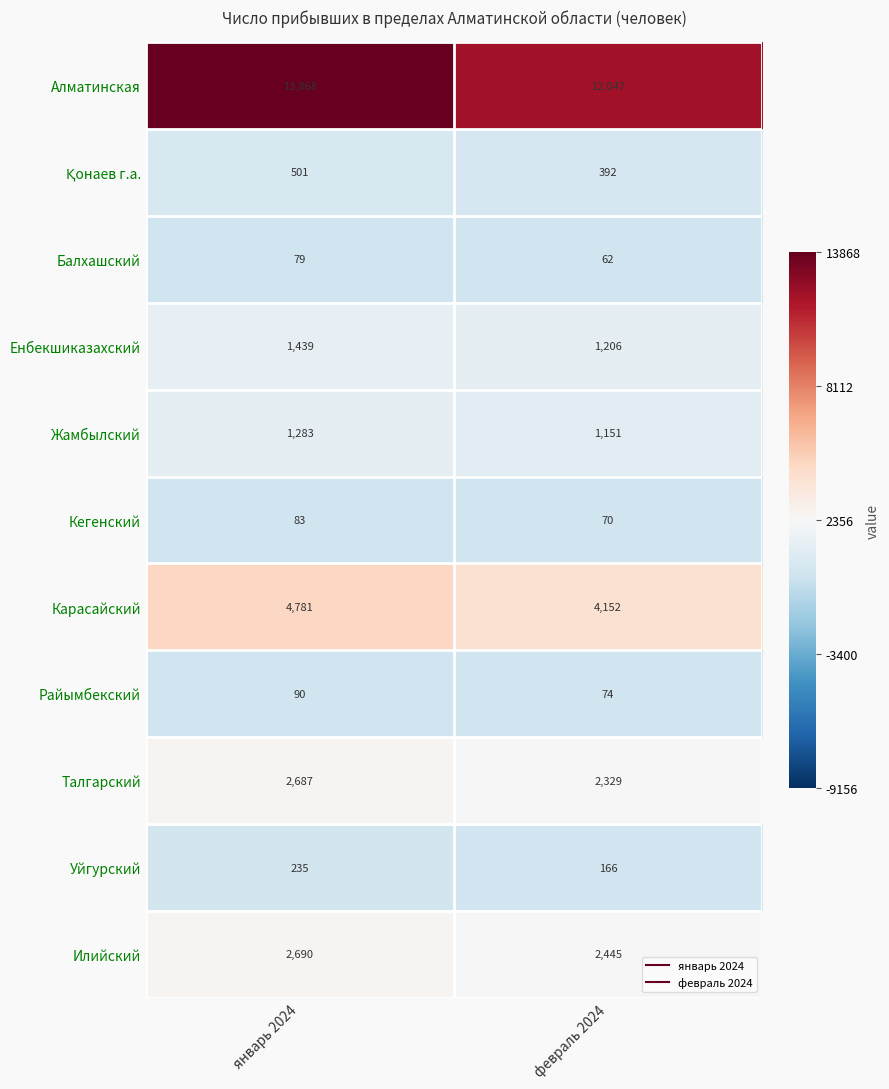

Which label corresponds to the largest value in the chart?

январь 2024